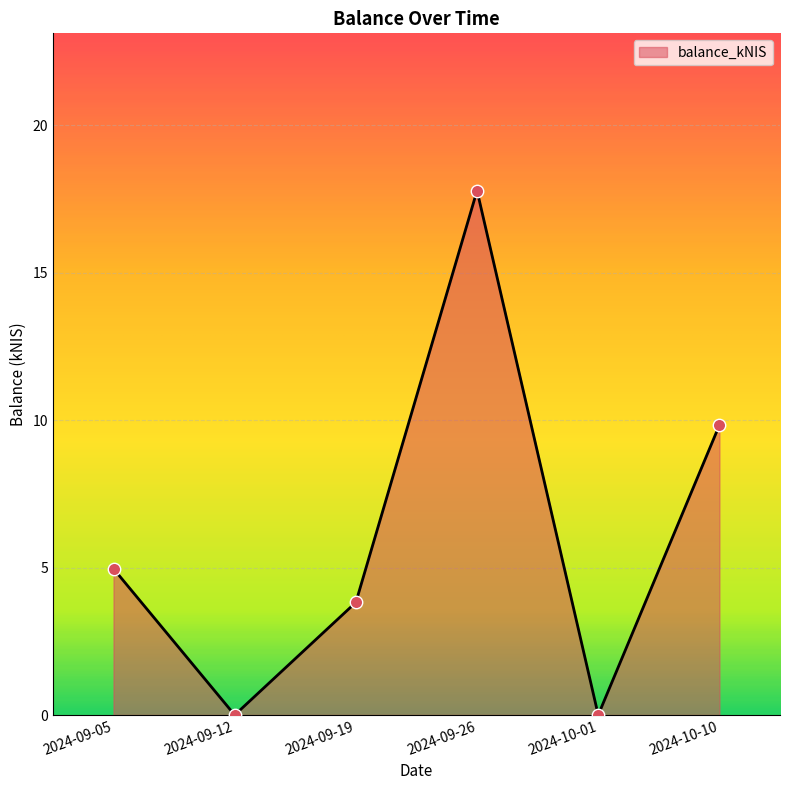

Between 2024-09-12 and 2024-09-05, which is larger?

2024-09-05